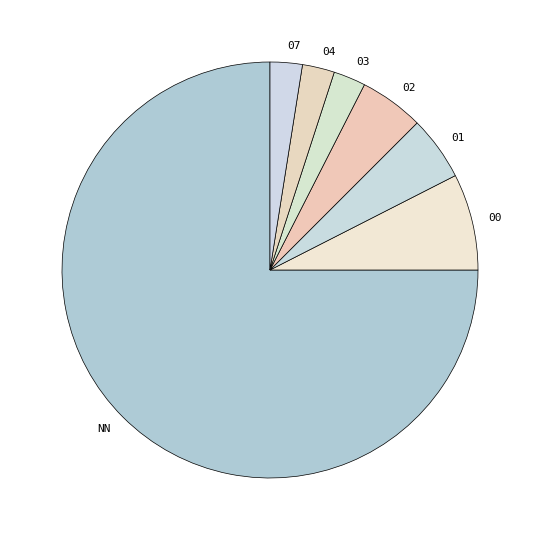

Is the sum of 00 and 01 greater than half?

No